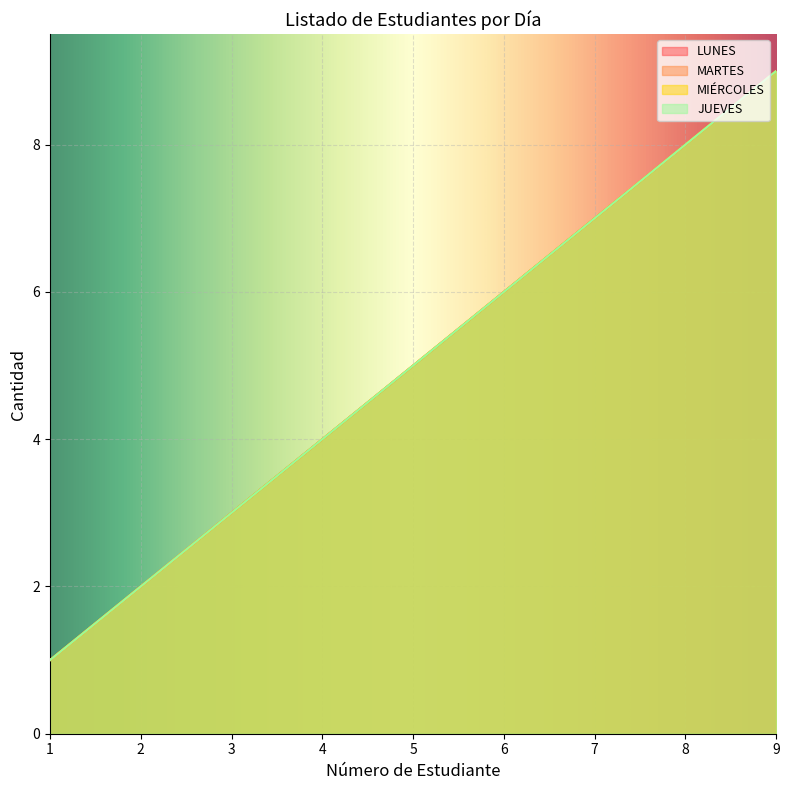

True or false: JUEVES and MIÉRCOLES cross at least once.

False